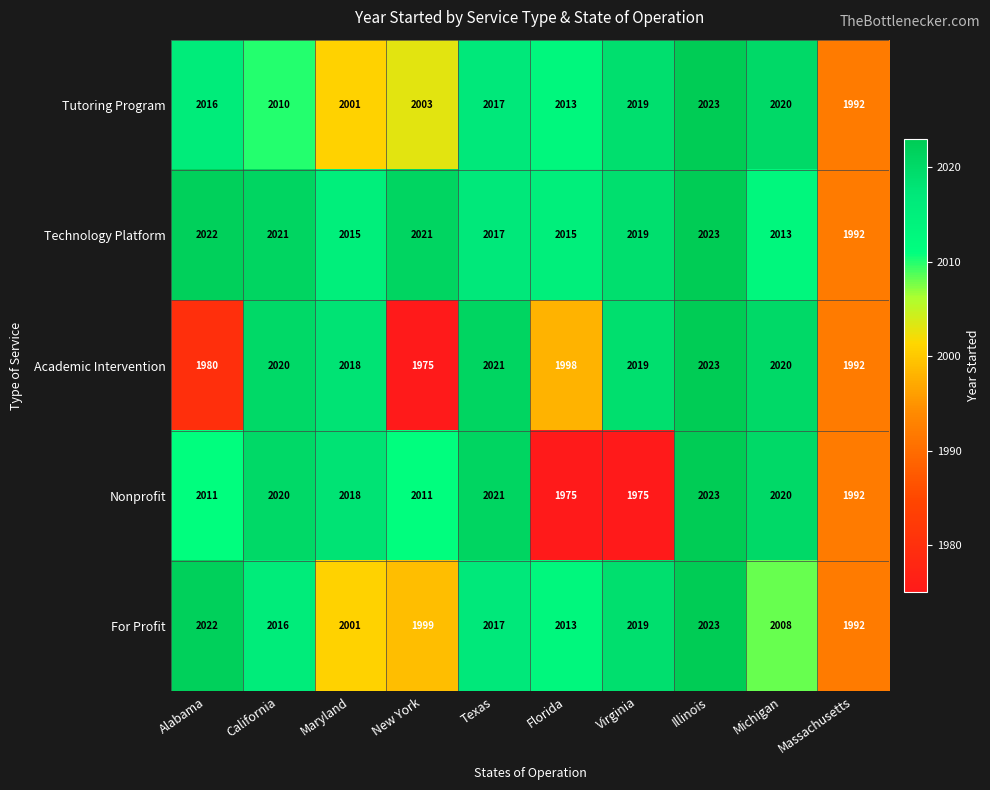

The value of For Profit at Alabama is 2022. True or false?

True